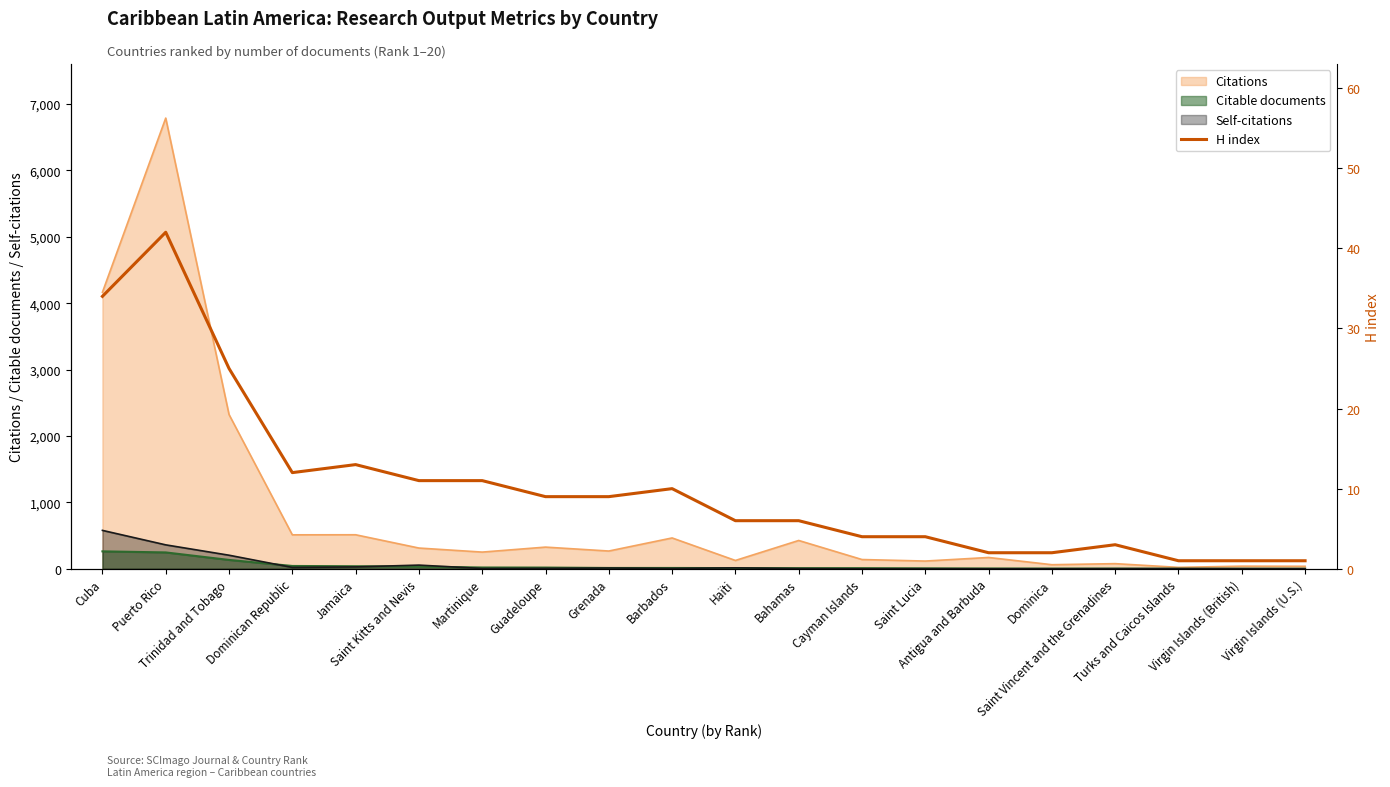

What is the difference between the maximum and minimum values?

41